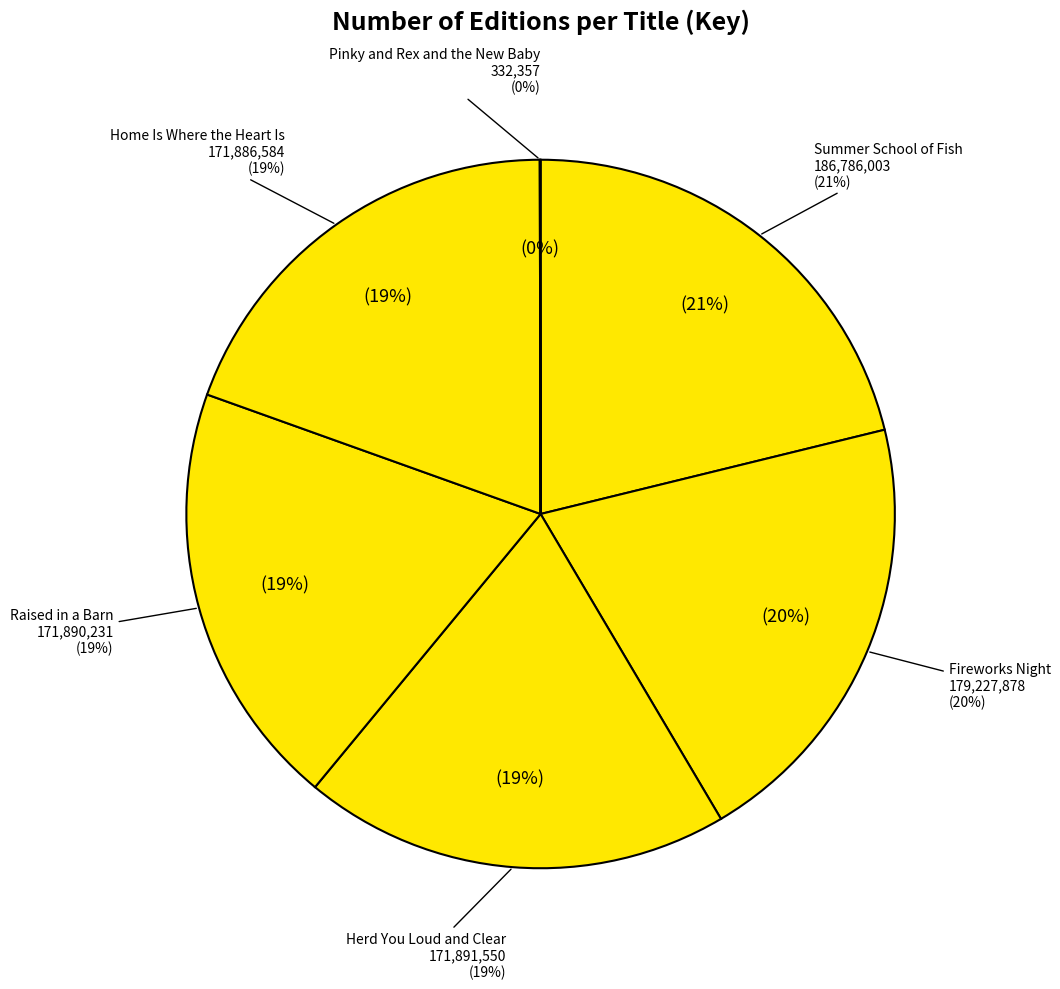

How many segments does this pie chart have?

6